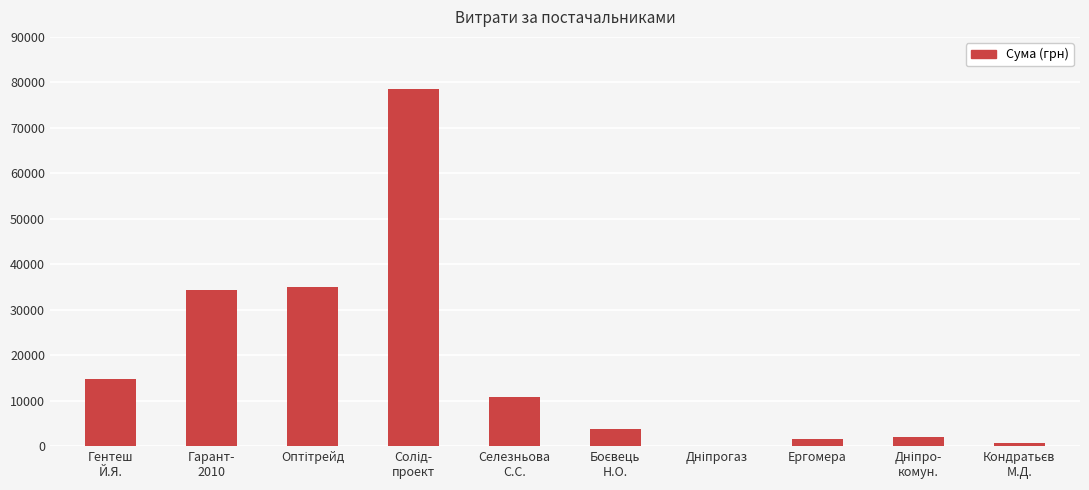

Count the number of data series in this chart.

1